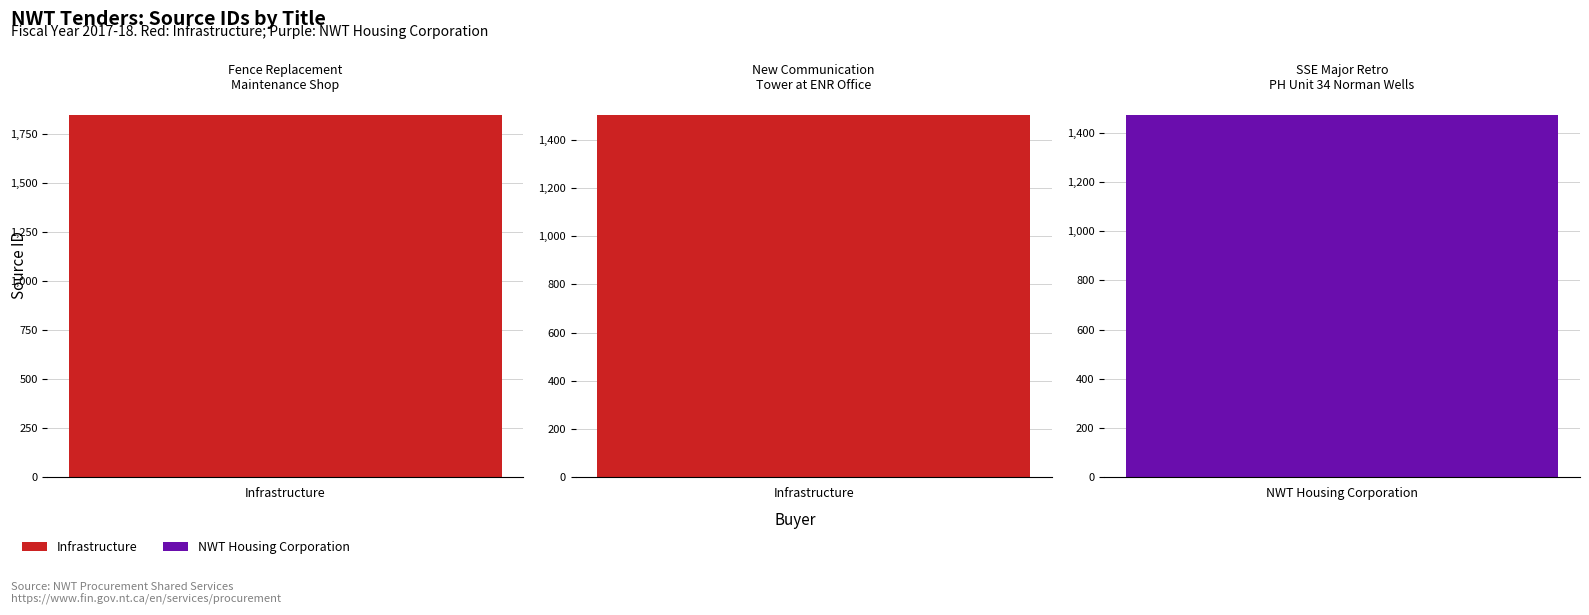

At which label does the data first exceed 1500?

Fence Replacement Maintenance Shop